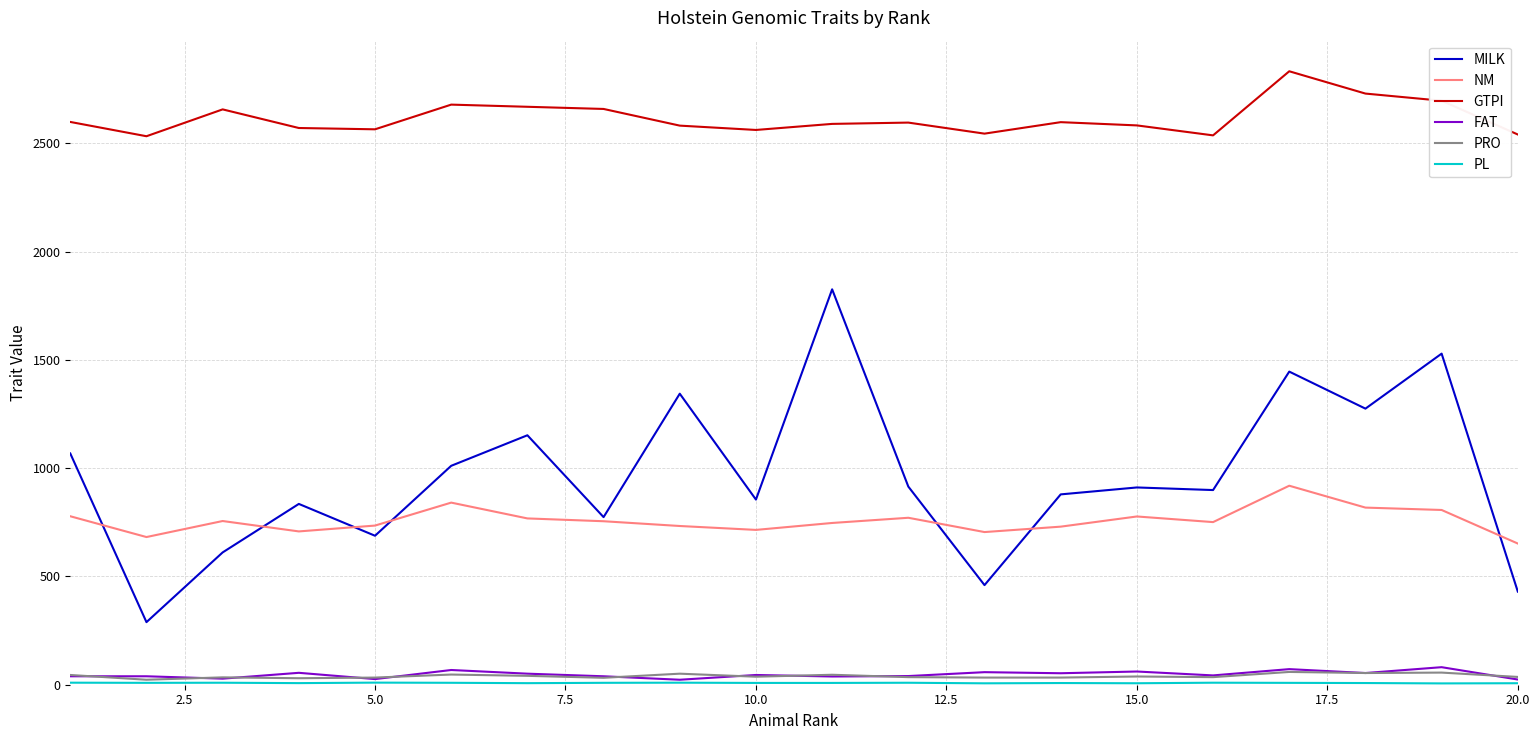

True or false: FAT and MILK cross at least once.

False